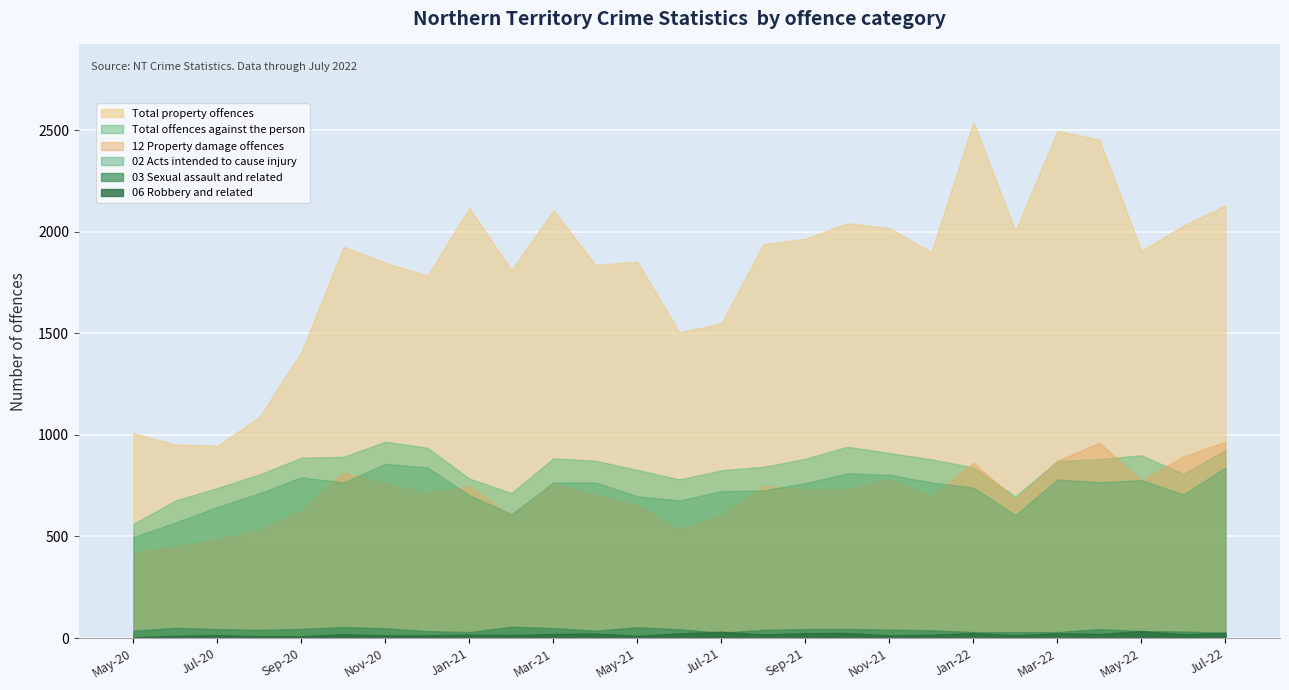

What value does the Total property offences series have at Nov-20?

1848